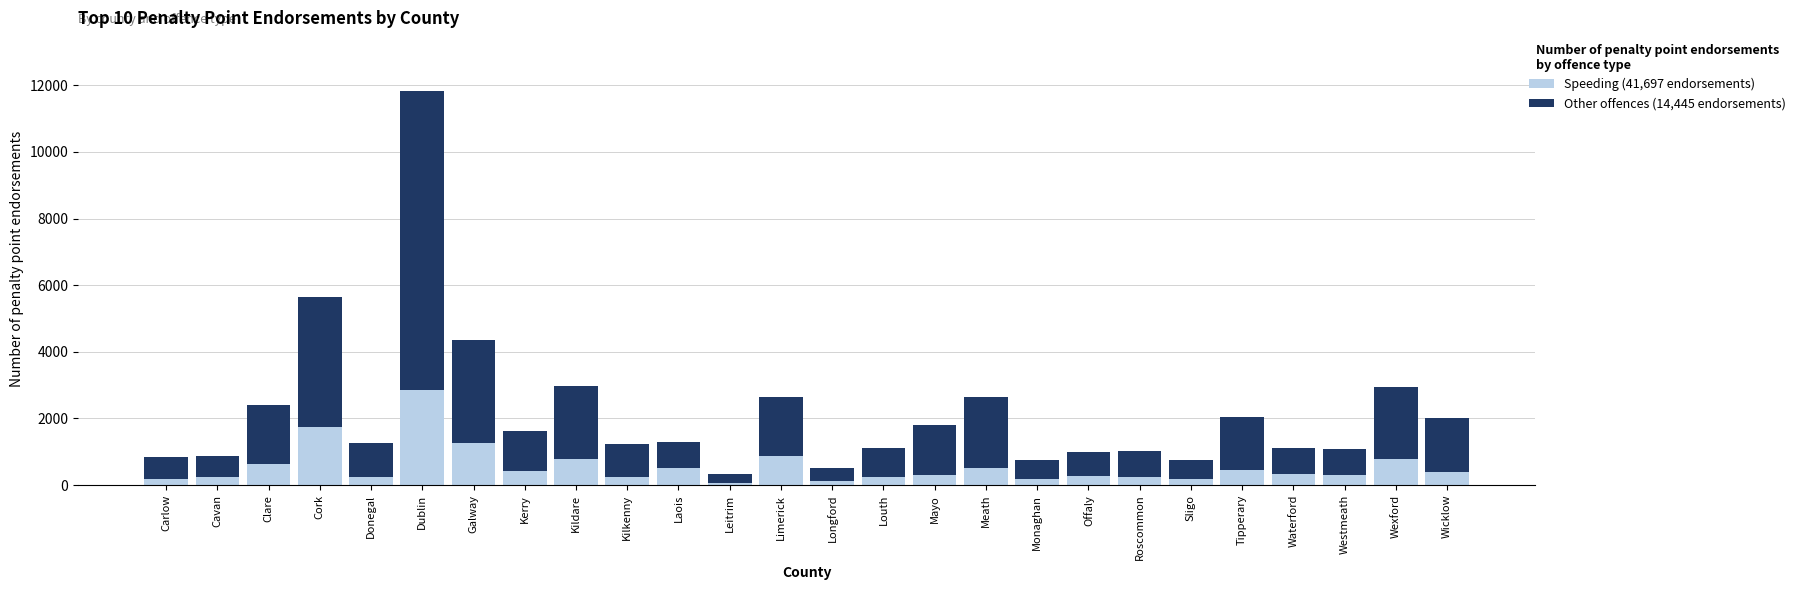

At which category is the sum across all series the highest?

Dublin